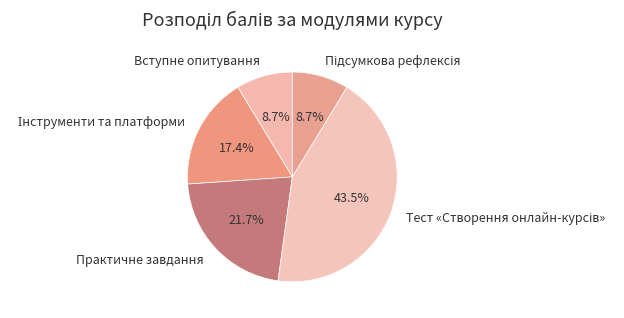

Is there a majority slice in this chart?

No